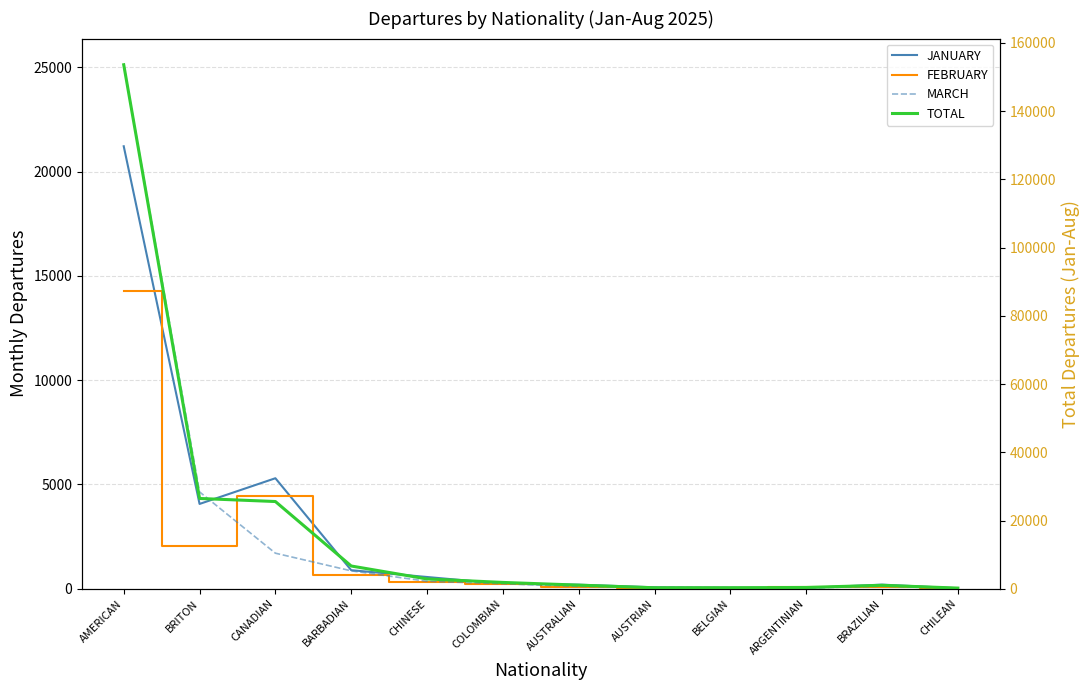

At how many categories does at least one series exceed 87397?

1